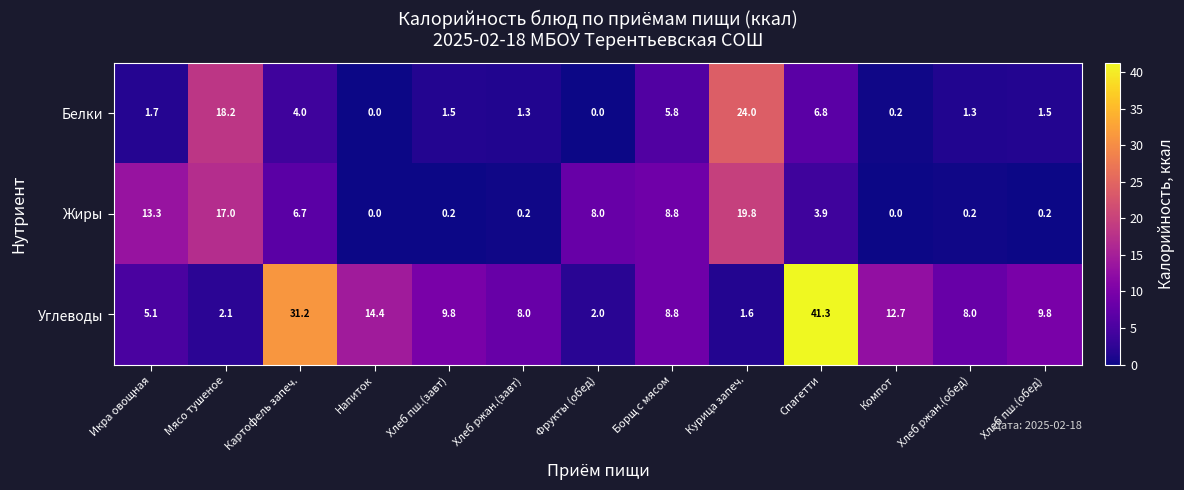

At how many categories does at least one series exceed 15?

4